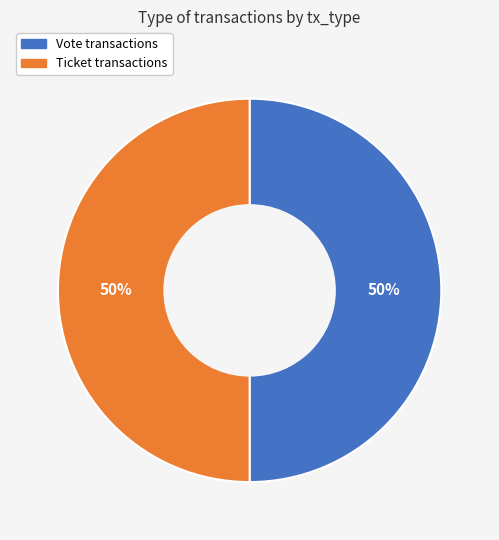

Is it true that Vote is 50% of the pie?

True